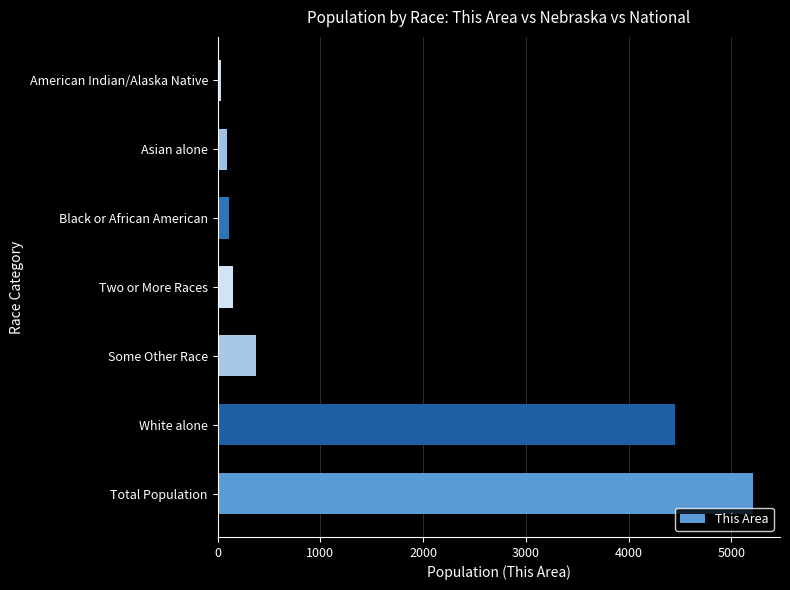

What is the greatest value displayed?

5213